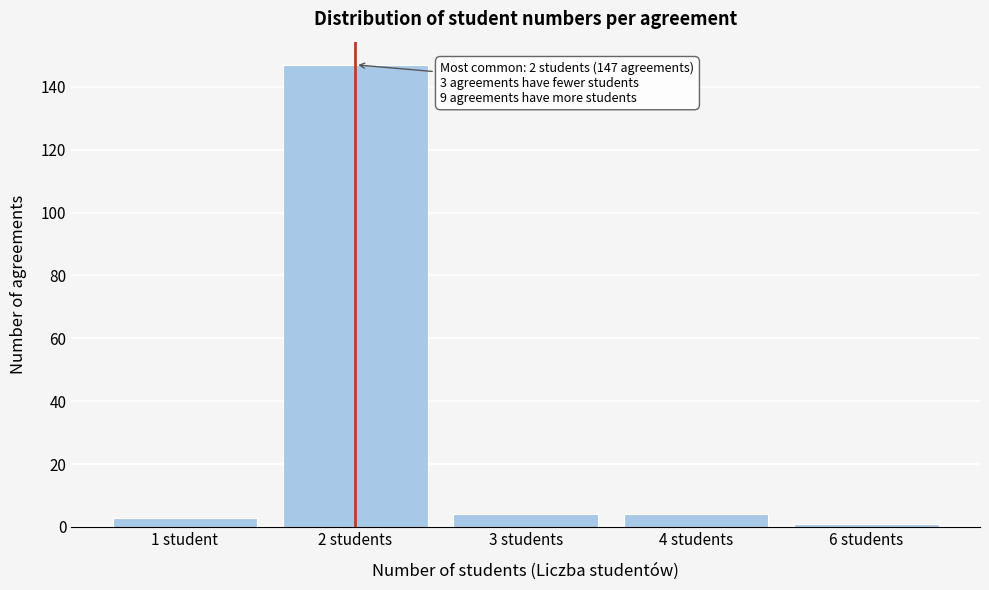

Reading left to right, transcribe all the data shown in this chart.

3	147	4	4	1